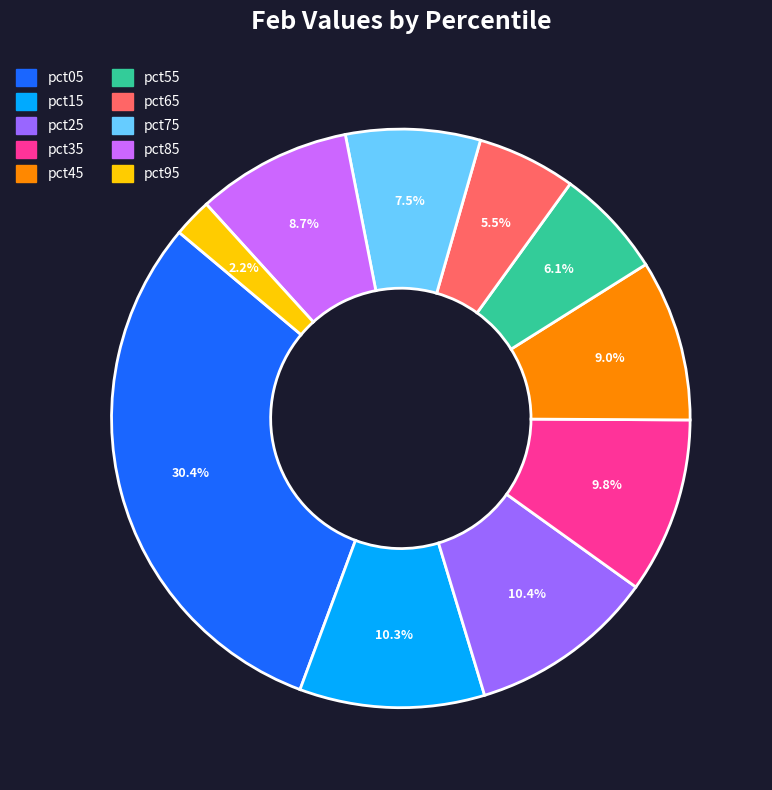

The pct25 slice represents 10% of the pie. True or false?

True